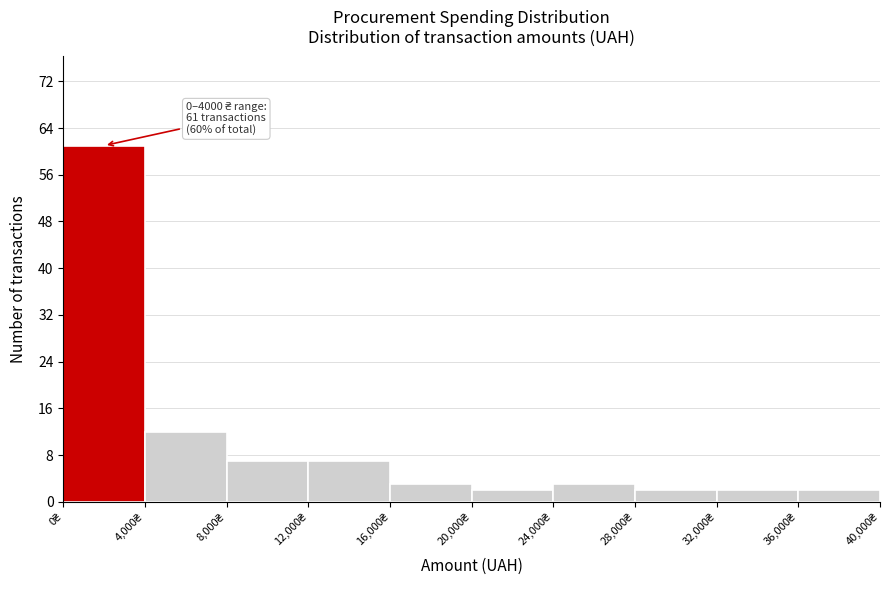

Which range on the x-axis has the tallest bar?

0 to 4000